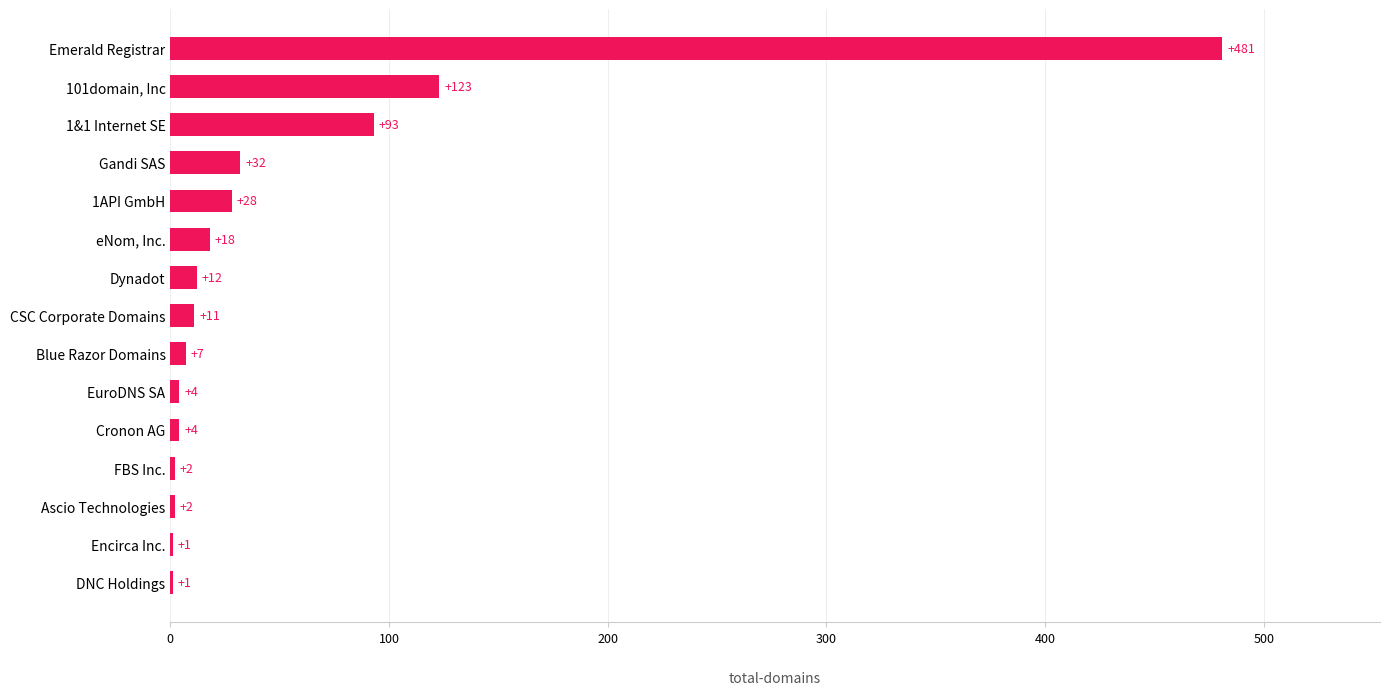

How many data points does each series have?

15